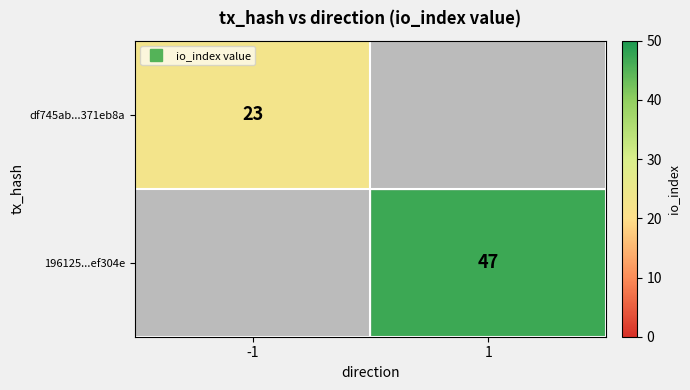

Which series has the largest range (max minus min)?

196125...ef304e